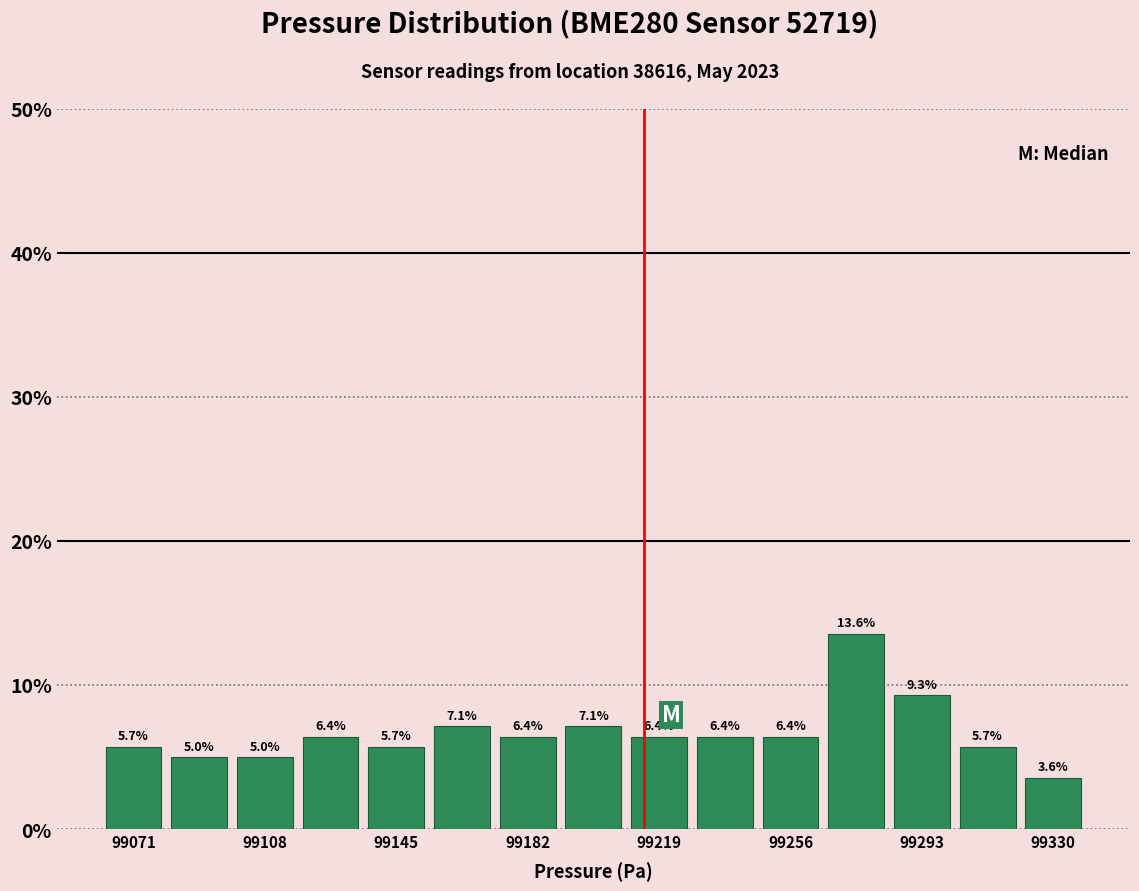

Read against the x-axis, roughly where is the centre of the tallest bar?

99275